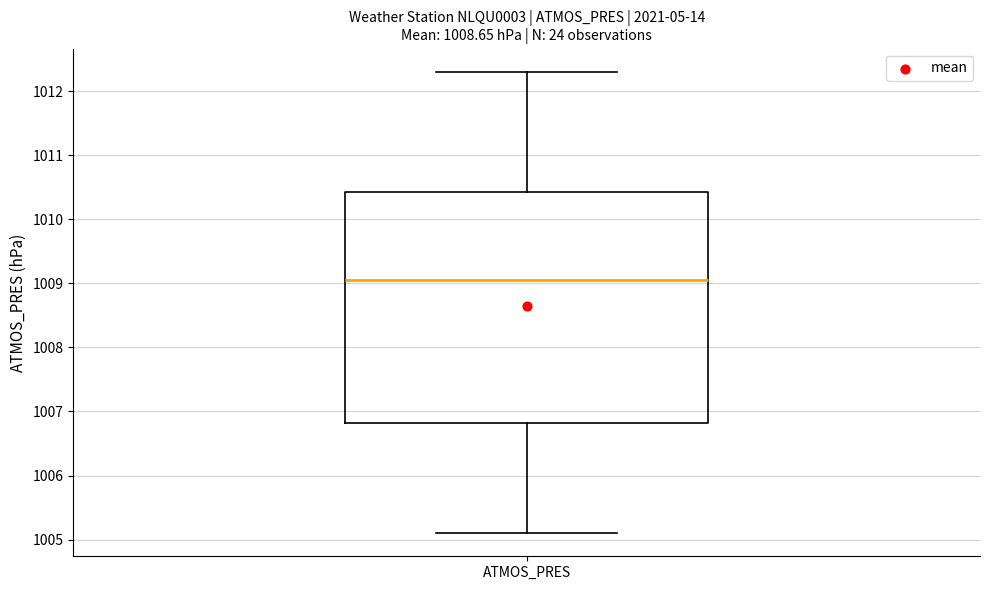

Transcribe this box plot: give where the median line is, the range the box spans, and where the two whiskers end, as read against the y-axis. The values are not printed on the chart, so give them approximately, as read against the axis.

median 1009.1, box 1006.8 to 1010.4, whiskers 1005.1 to 1012.3